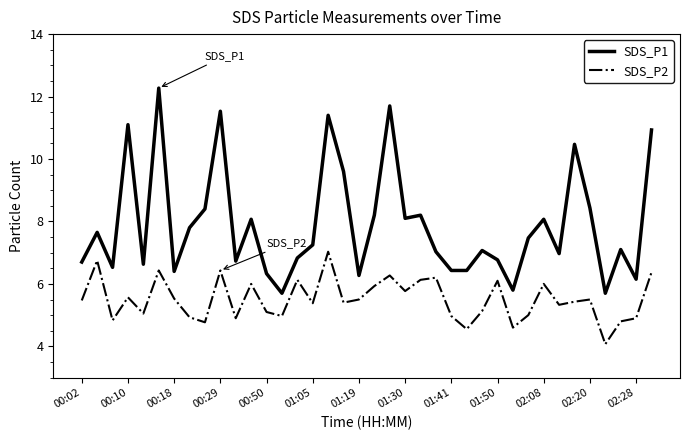

Which series has the largest range (max minus min)?

SDS_P1